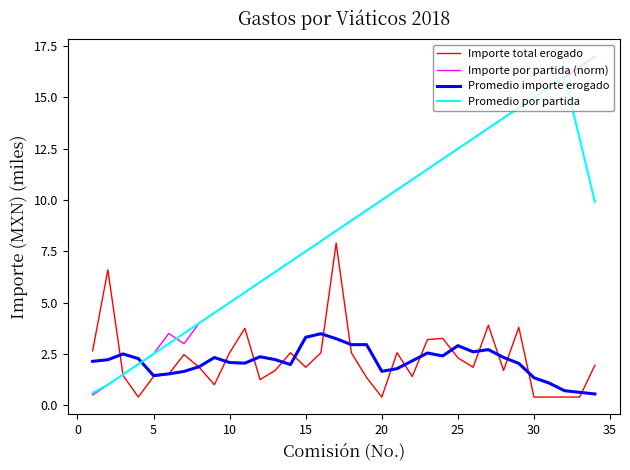

What is the lowest value of the Promedio importe erogado series?

0.6